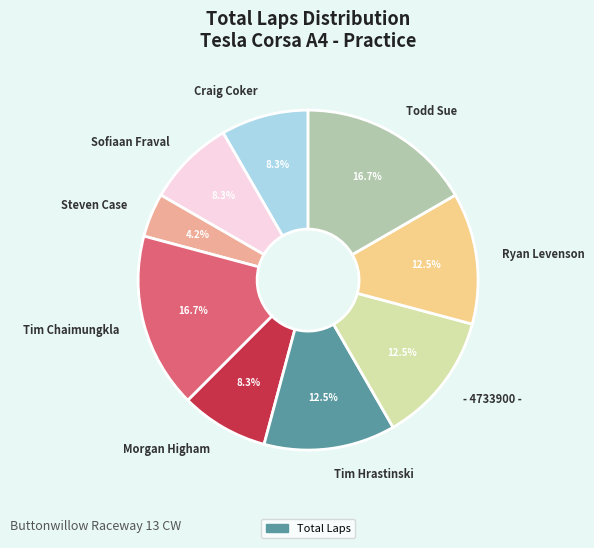

Is the sum of Tim Chaimungkla and Morgan Higham greater than half?

No